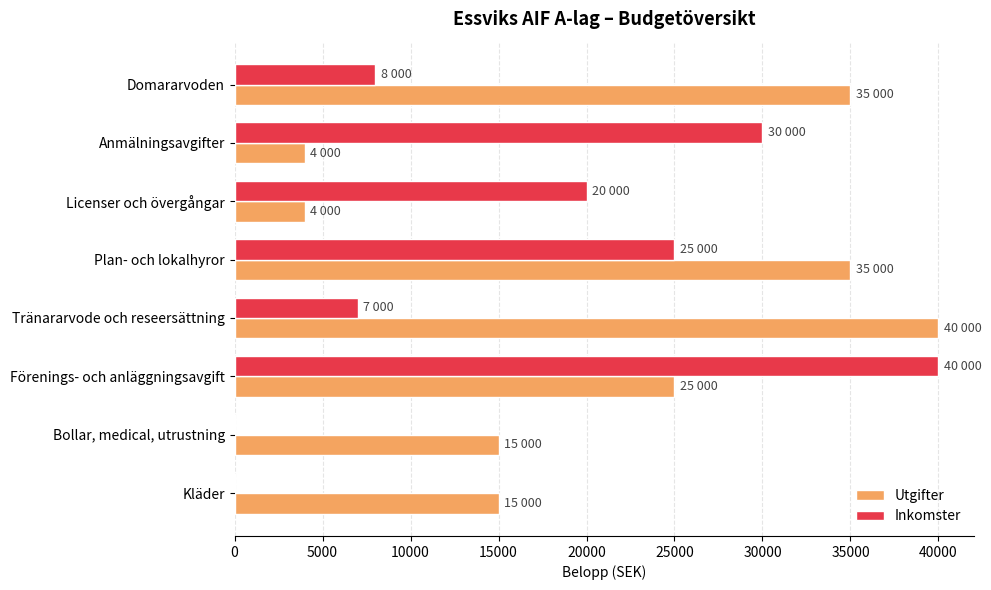

How many series are shown in this chart?

2